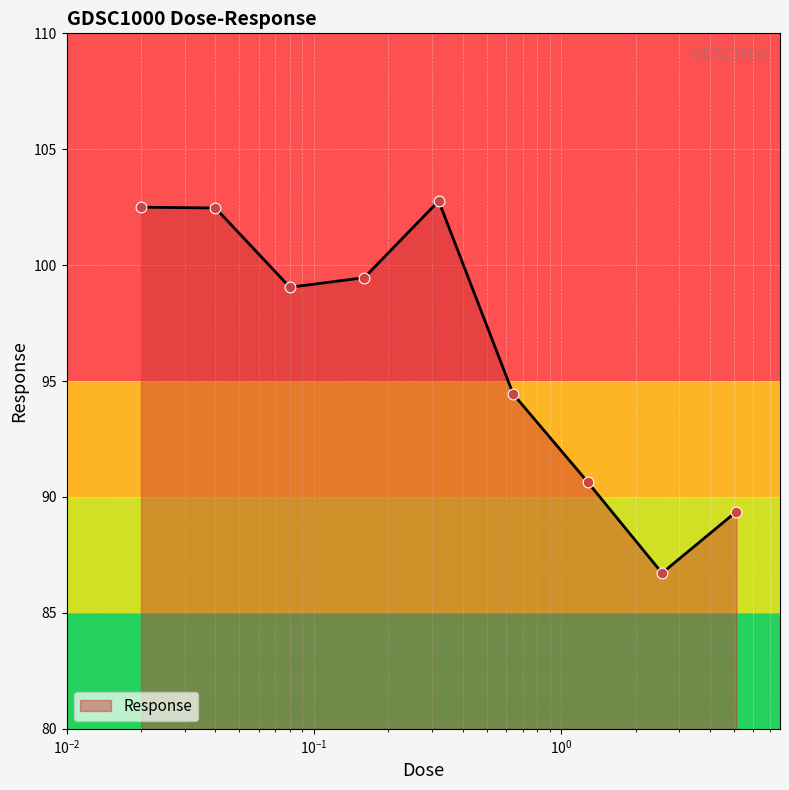

What is the maximum value shown in the chart?

102.8